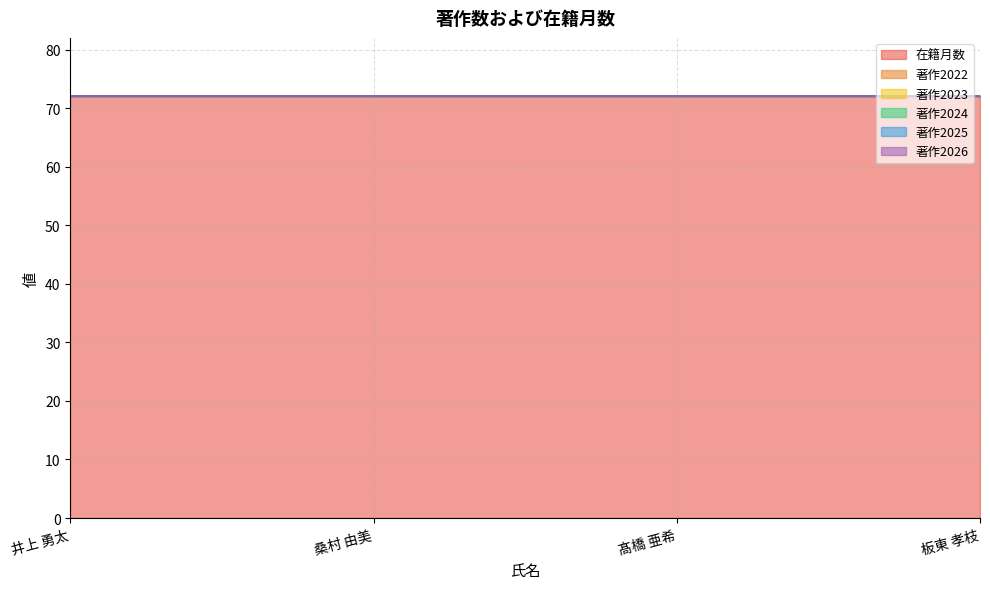

True or false: 著作2026 and 在籍月数 intersect in this chart.

False